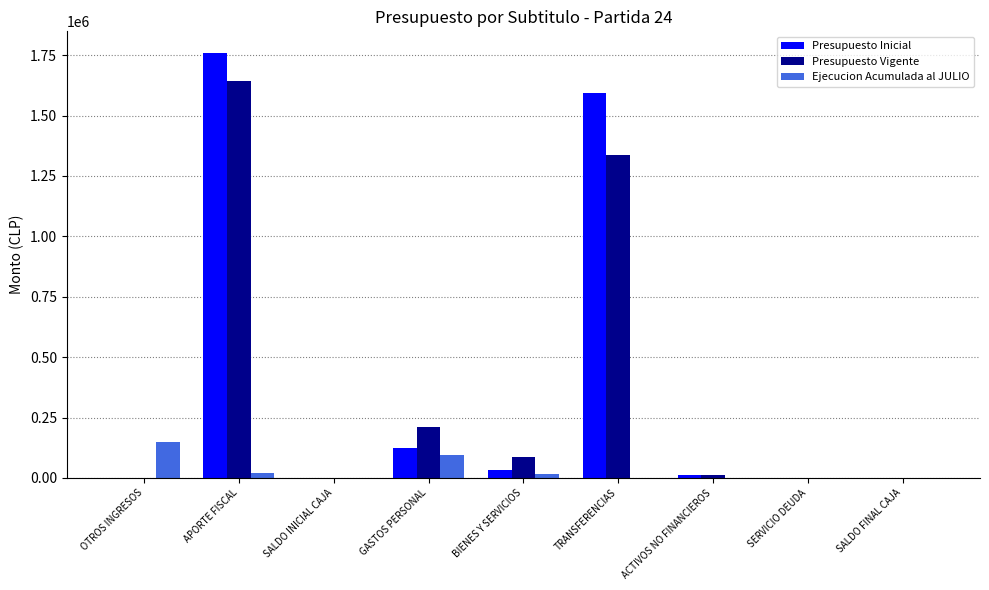

The Presupuesto Vigente series shows 10 at SALDO INICIAL CAJA. True or false?

True